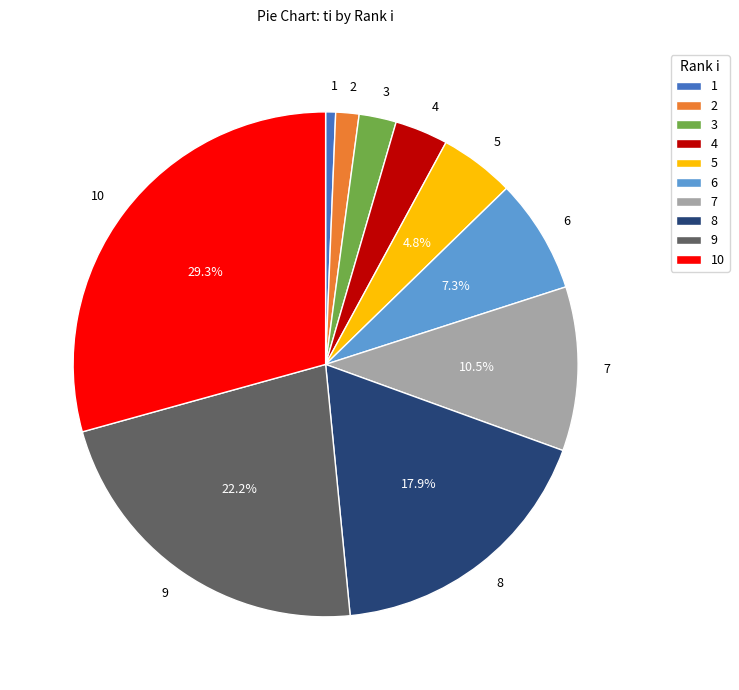

Which category has the biggest portion of the pie?

10